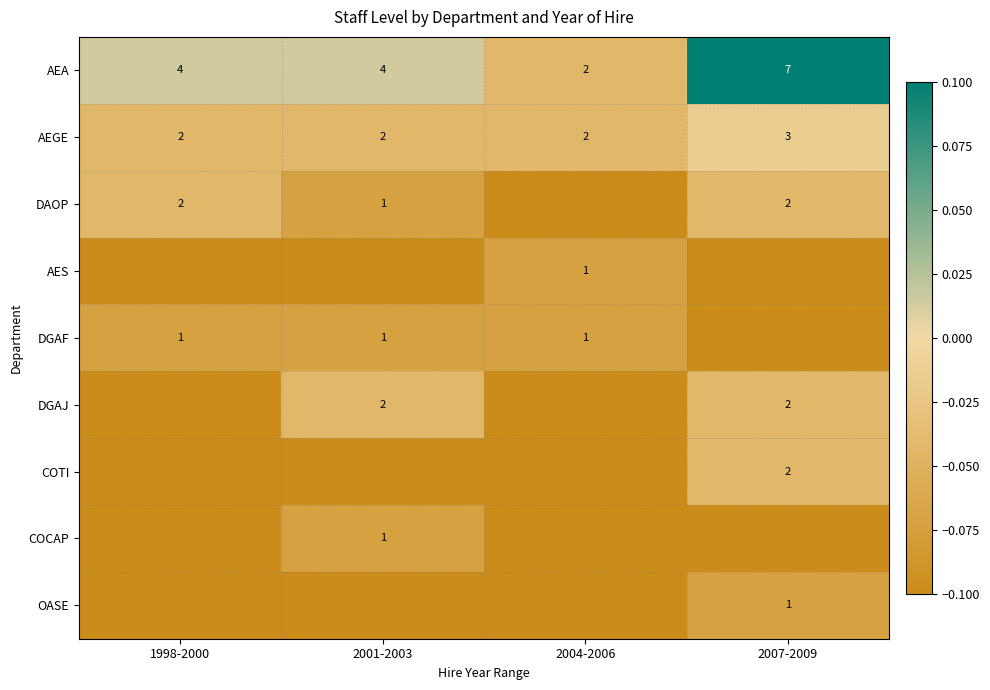

How many AEA values are between 4 and 7?

3